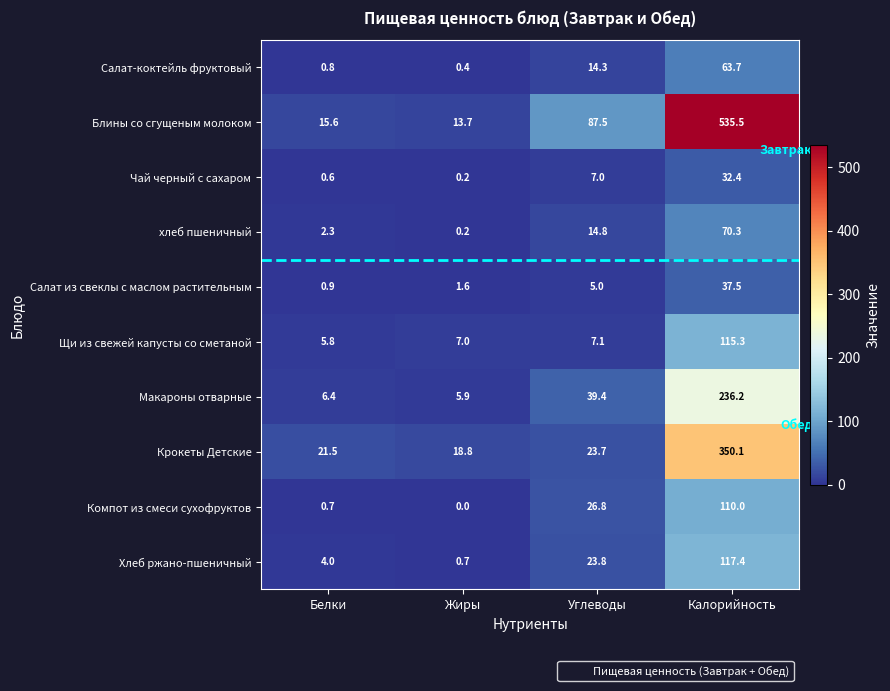

What is the total value across all series at Углеводы?

249.4